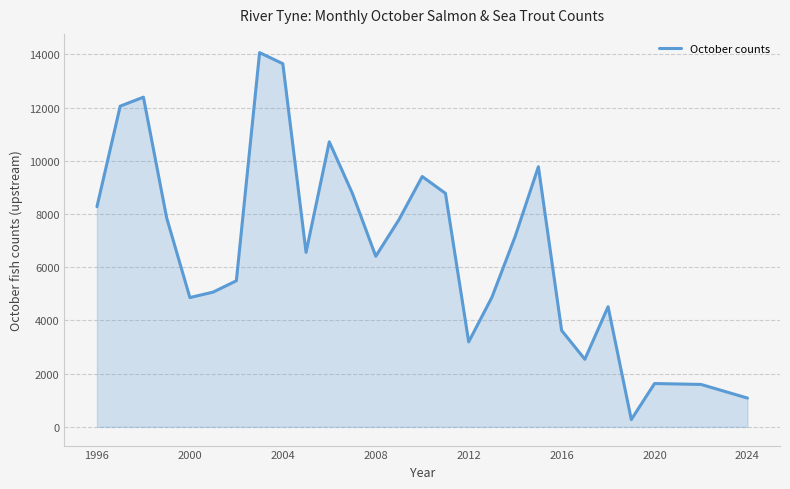

What is the difference between the maximum and minimum values?

13791